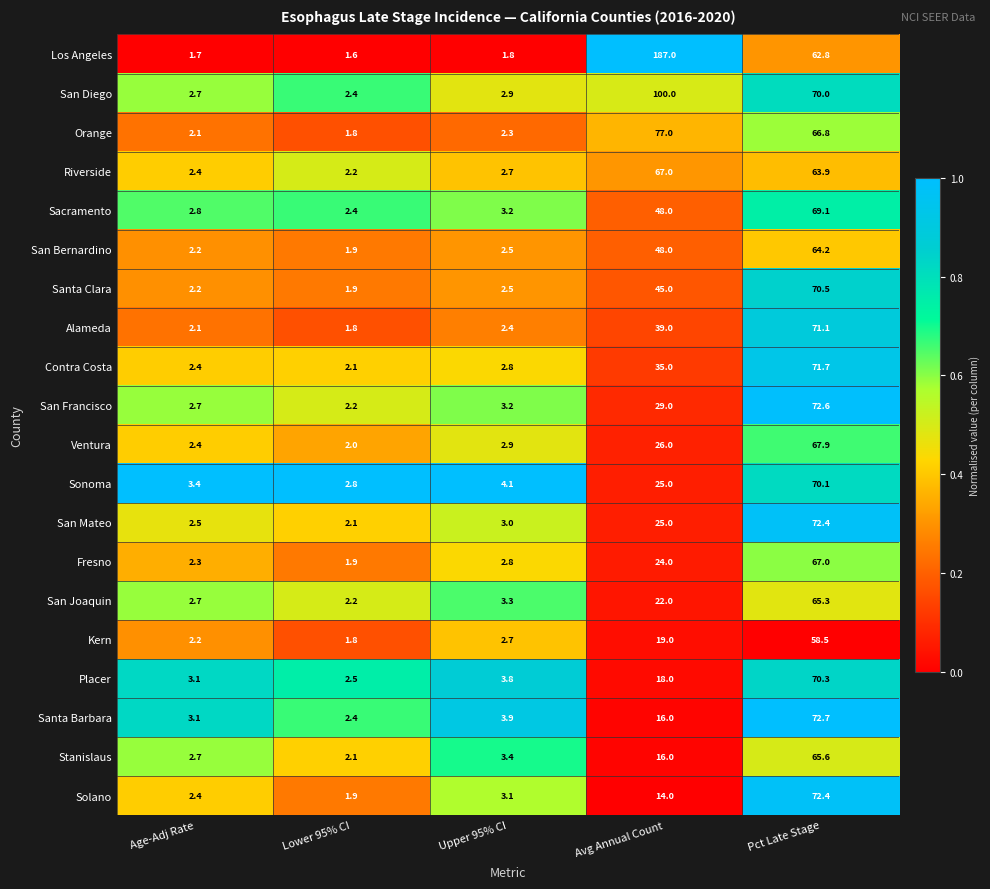

True or false: Ventura has a value of 2.9 at Upper 95% CI.

True